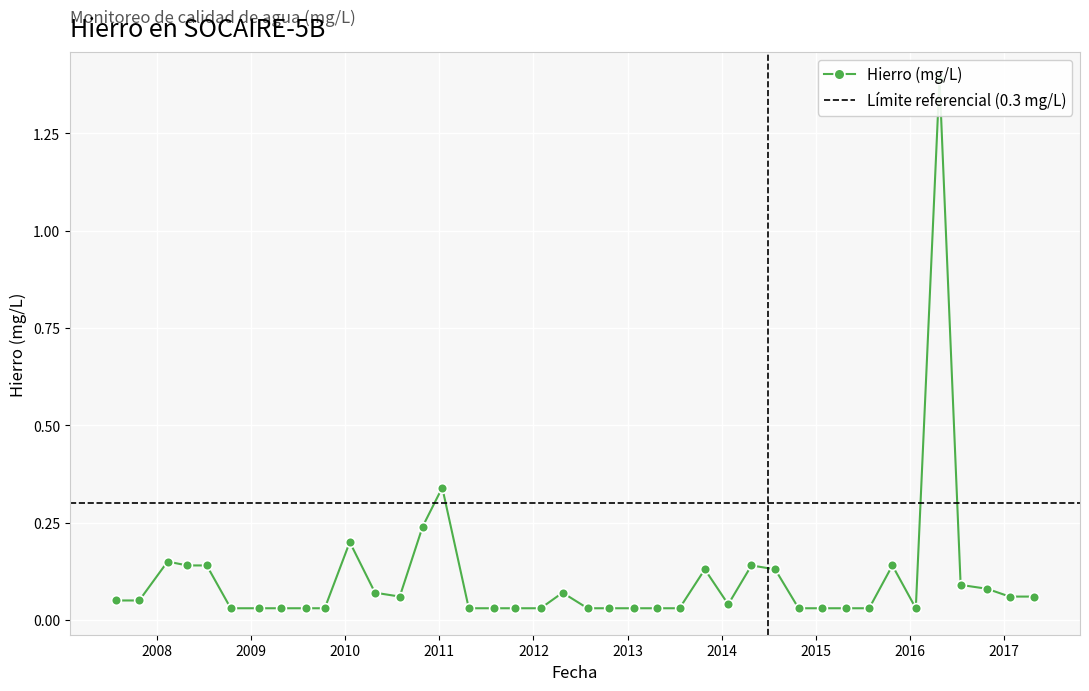

Rank the categories by value from lowest to highest.

2008-10-13, 2009-02-01, 2009-04-26, 2009-07-31, 2009-10-13, 2011-04-25, 2011-07-30, 2011-10-23, 2012-01-29, 2012-07-29, 2012-10-22, 2013-01-27, 2013-04-26, 2013-07-21, 2014-10-26, 2015-01-25, 2015-04-27, 2015-07-27, 2016-01-24, 2014-01-26, 2007-07-24, 2007-10-24, 2010-07-31, 2017-01-22, 2017-04-27, 2010-04-26, 2012-04-23, 2016-10-27, 2016-07-16, 2013-10-27, 2014-07-27, 2008-04-27, 2008-07-12, 2014-04-26, 2015-10-25, 2008-02-11, 2010-01-18, 2010-10-28, 2011-01-12, 2016-04-25